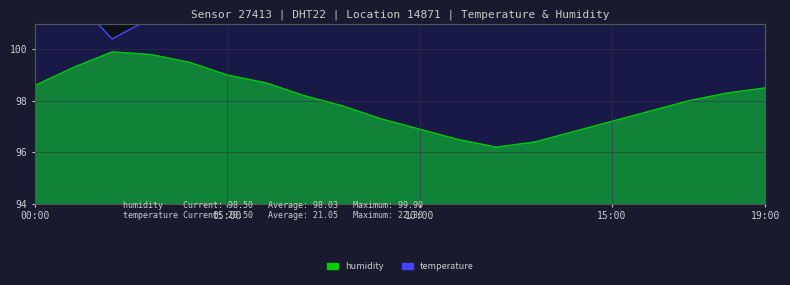

What is the label of the 2nd point from the right?

18